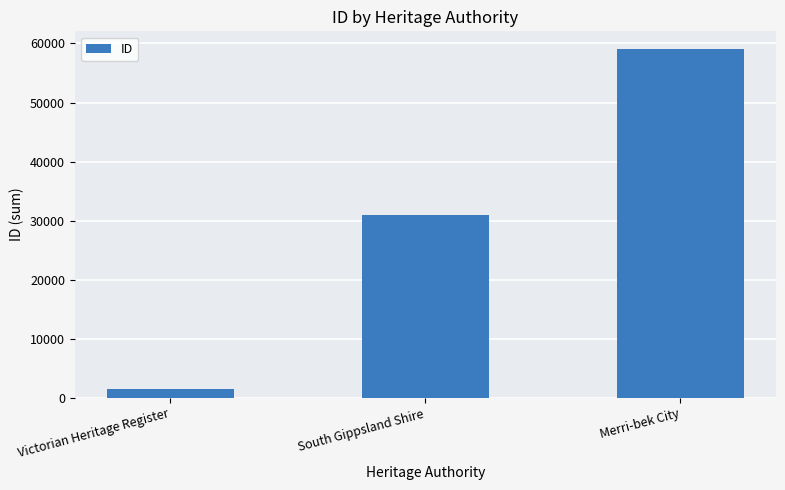

True or false: the data shows 1514 at Victorian Heritage Register.

True